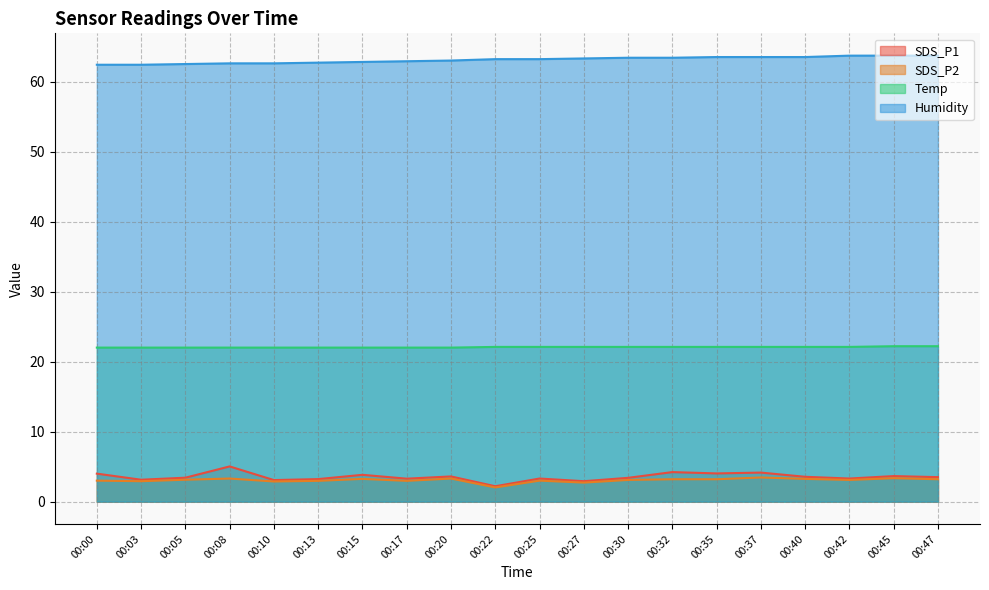

True or false: SDS_P2 and Temp cross at least once.

False